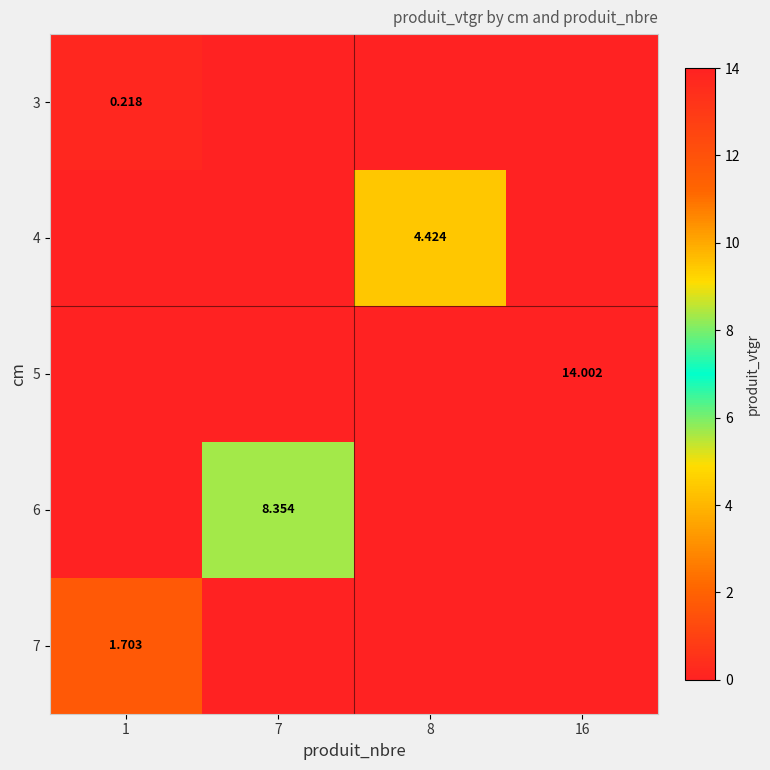

True or false: 5 has a value of 4.3 at 7.

False